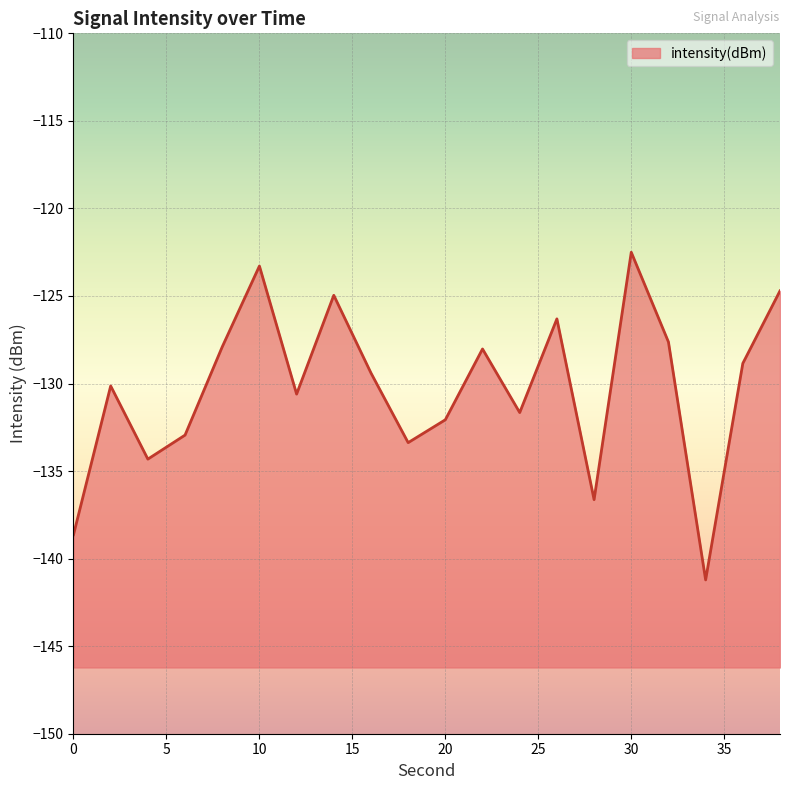

What is the greatest value displayed?

-122.5